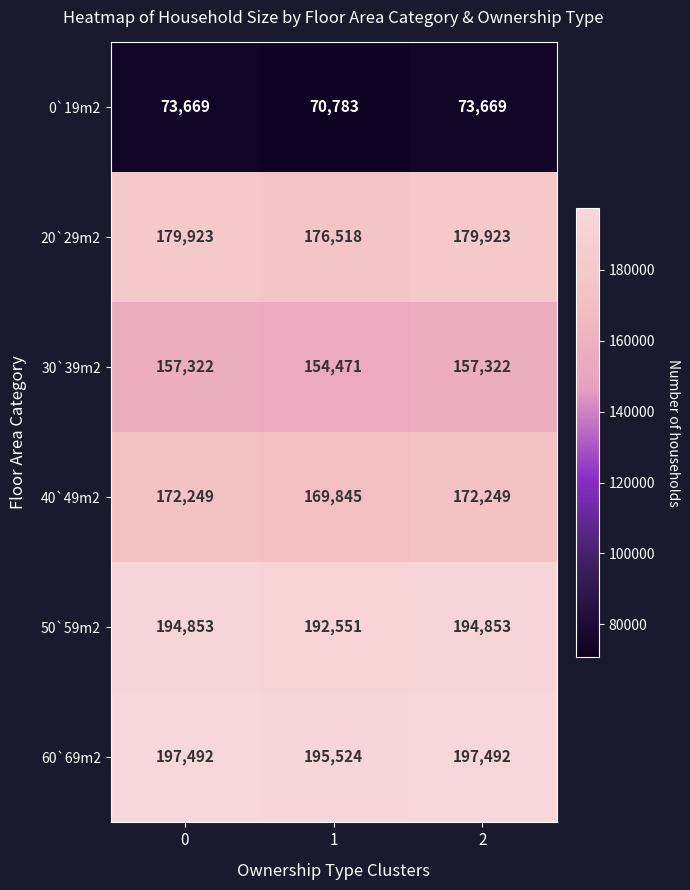

At 0, list the series in order from smallest to largest.

0`19m2, 30`39m2, 40`49m2, 20`29m2, 50`59m2, 60`69m2